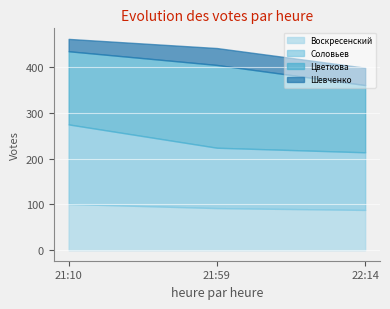

What is the total value across all series at 22:14?

399